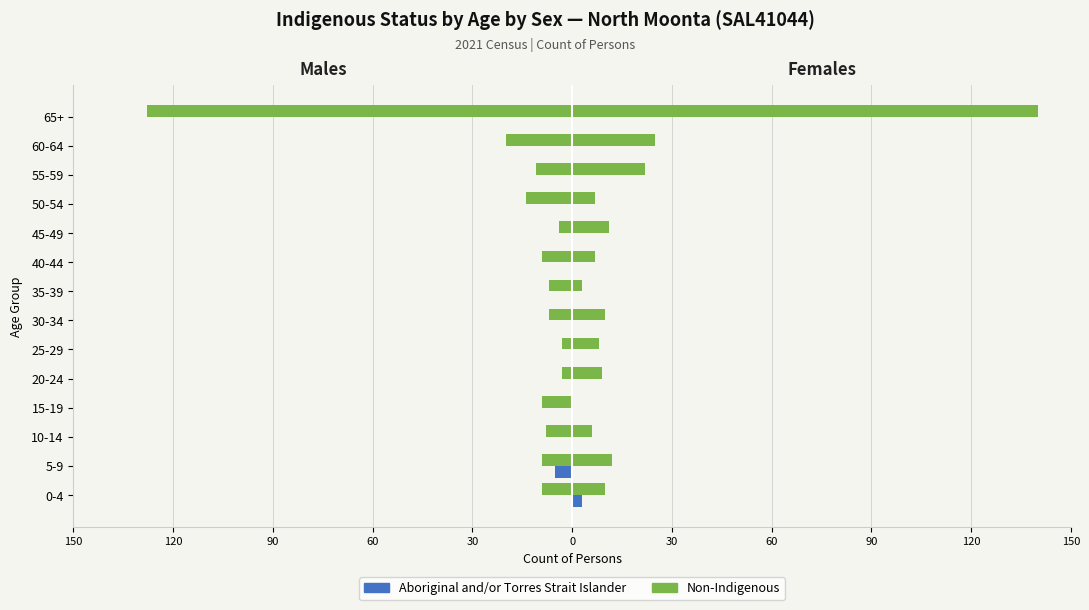

How many groups of bars are there?

14